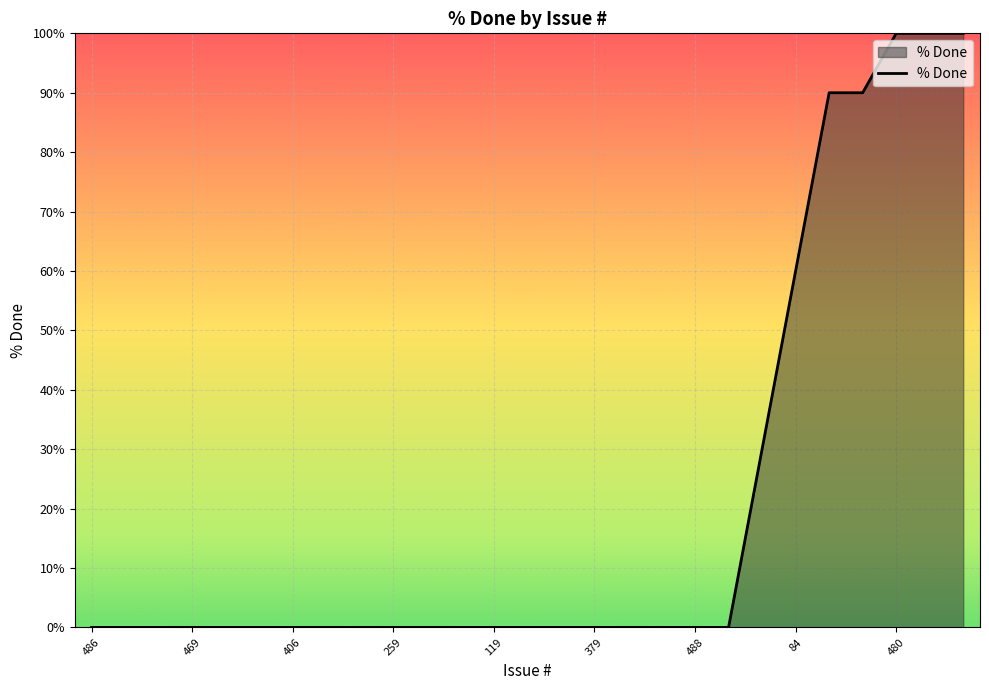

What is the difference between the maximum and minimum values?

100